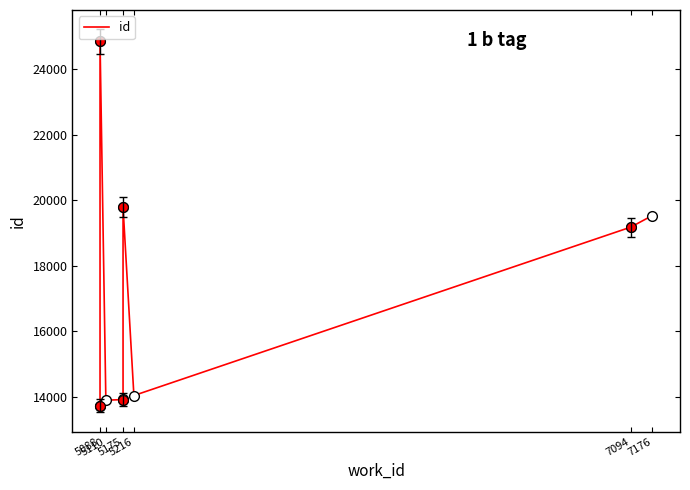

Which has a higher value, 5175 or 5088?

5175